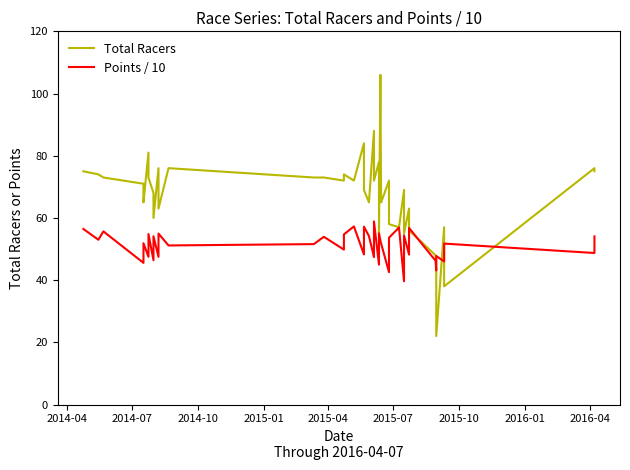

Reading right to left, what are all the values shown in this chart?

Total Racers: 75.0	76.0	38.0	57.0	22.0	46.0	48.0	56.0	63.0	55.0	69.0	57.0	58.0	72.0	65.0	106.0	55.0	78.0	72.0	88.0	65.0	69.0	84.0	72.0	74.0	72.0	73.0	73.0	76.0	63.0	76.0	60.0	68.0	73.0	81.0	65.0	71.0	73.0	74.0	75.0
Points / 10: 54.1	48.7	51.8	46.0	47.8	43.1	46.2	56.8	48.2	54.4	39.6	56.9	53.6	42.6	51.8	52.7	55.0	45.0	58.9	47.4	54.2	57.2	48.2	57.3	54.7	49.8	53.9	51.6	51.1	55.0	47.5	54.1	46.4	54.8	47.5	51.9	45.5	55.7	53.0	56.5